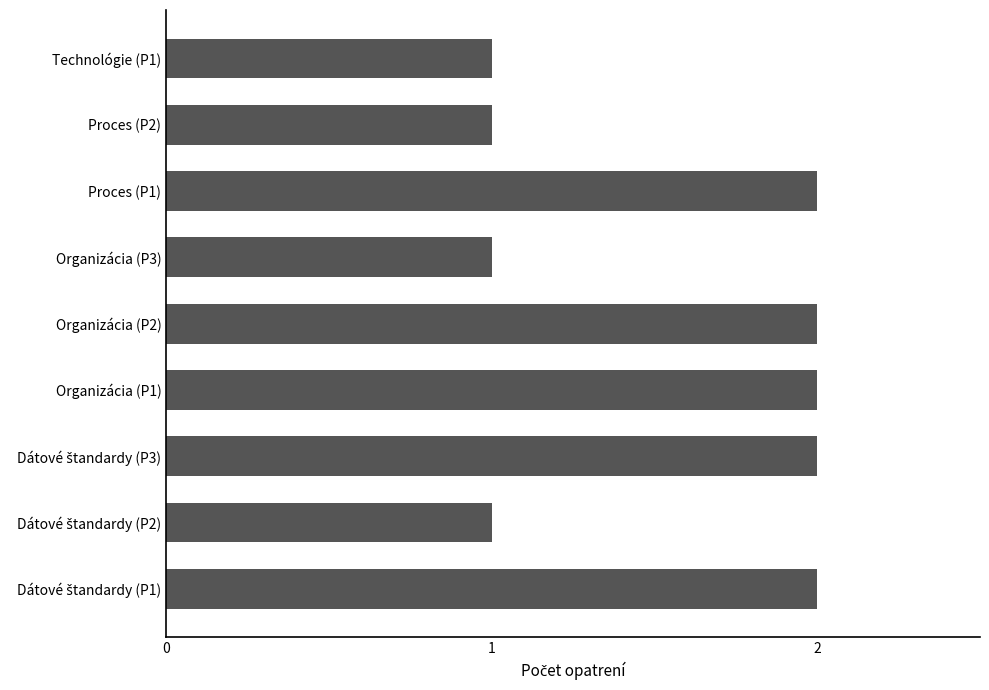

What is the sum of all values?

14